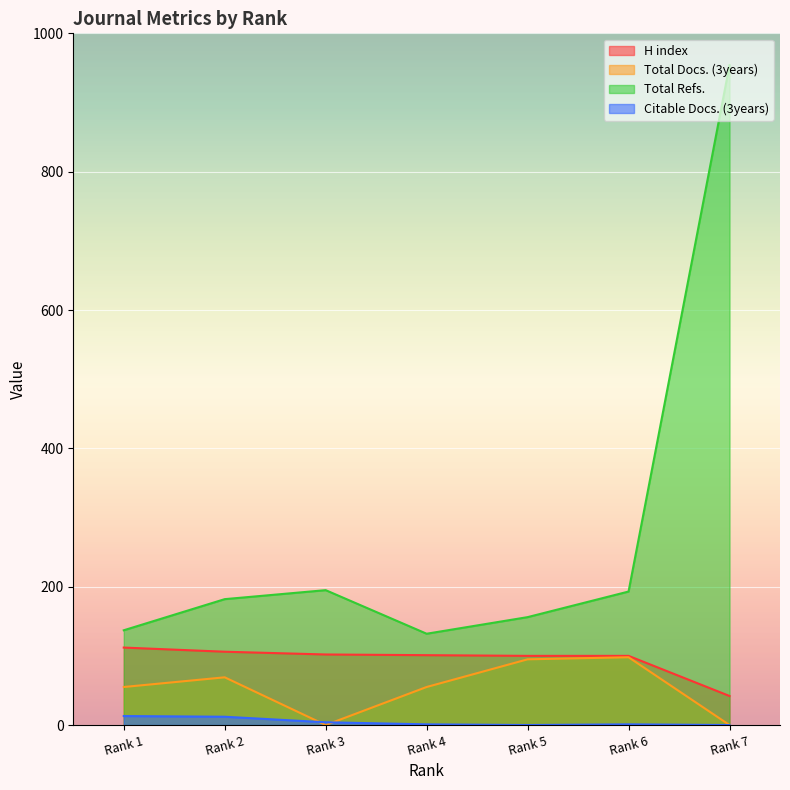

What is the highest value of the Total Refs. series?

954